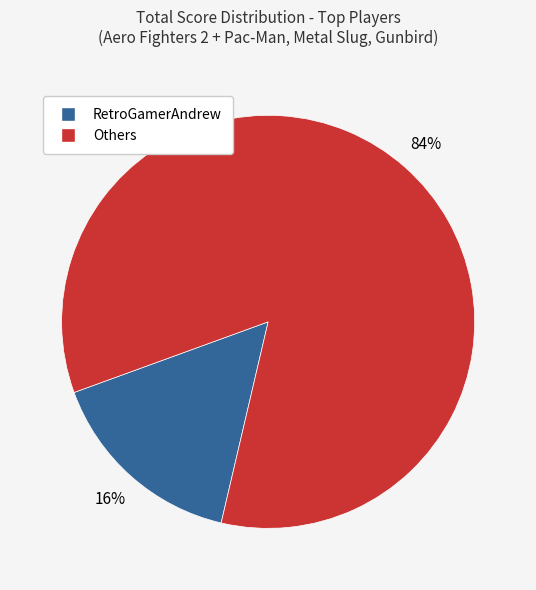

Does any single category account for the majority?

Yes